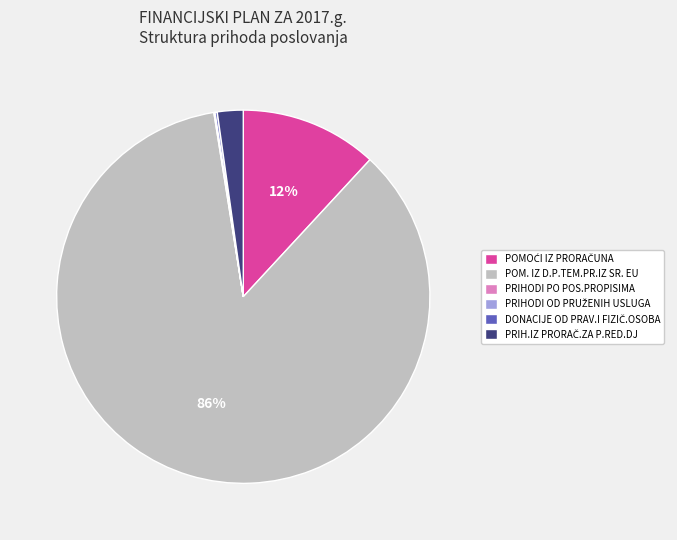

To the nearest percent, what is the difference between the largest and smallest slice percentages?

86%